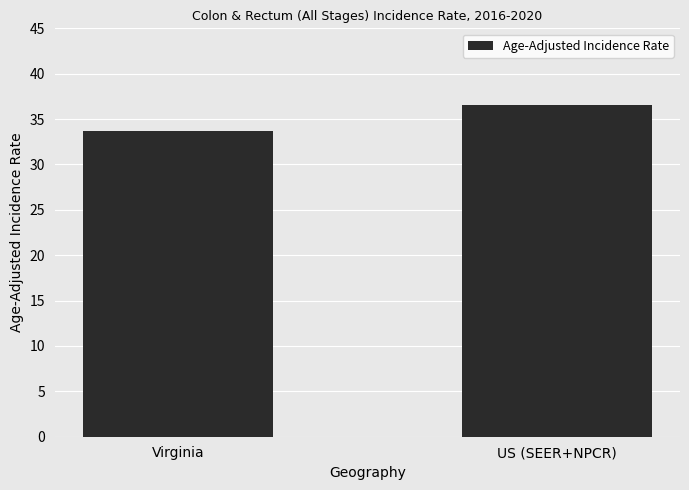

Rank the categories by value from lowest to highest.

Virginia, US (SEER+NPCR)